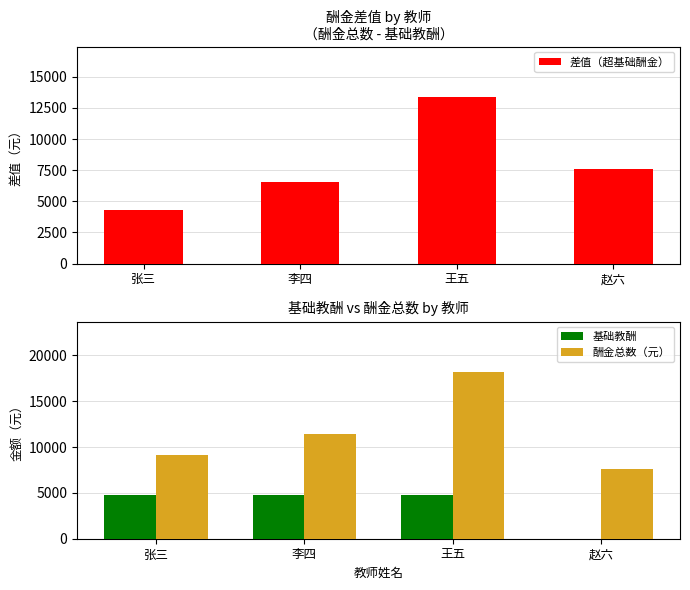

How many values in the 酬金总数（元） series are below 11380?

2